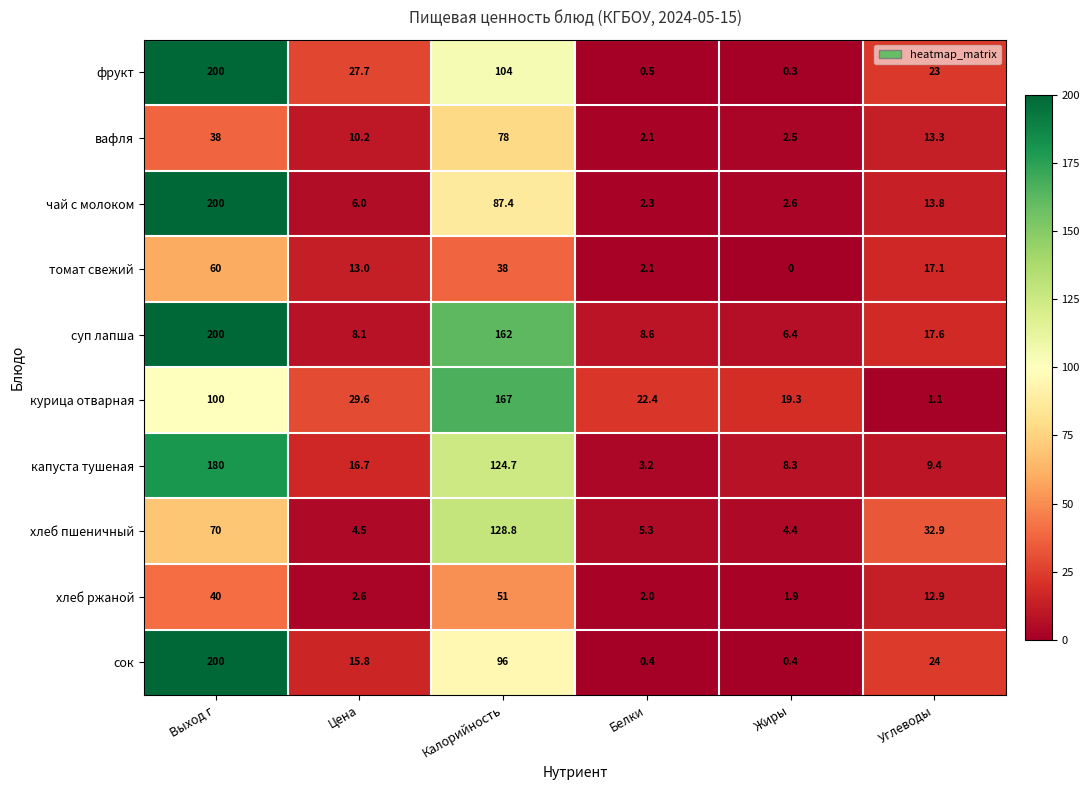

How many categories are shown in the chart?

6